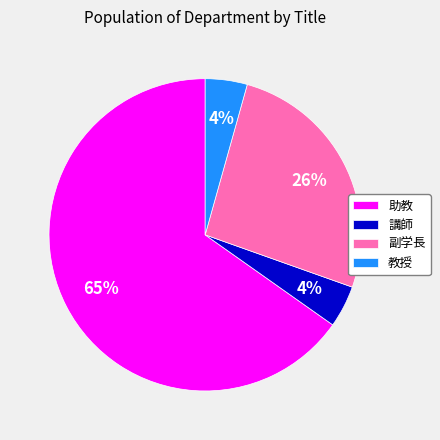

Which slice is the largest?

助教